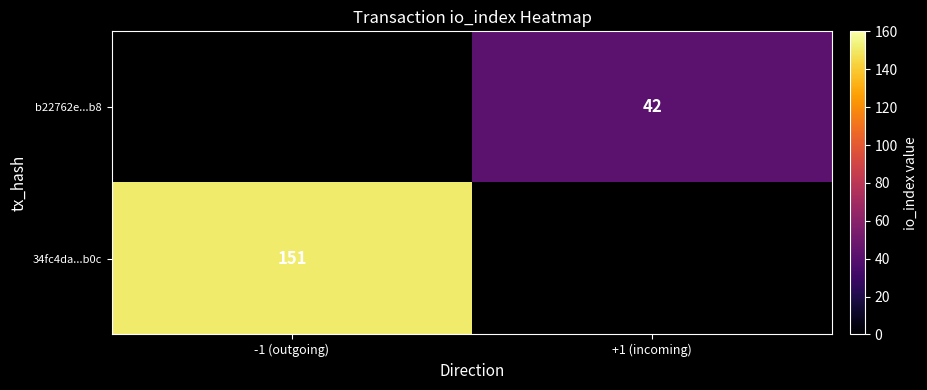

The 34fc4da...b0c series shows 151 at -1 (outgoing). True or false?

True